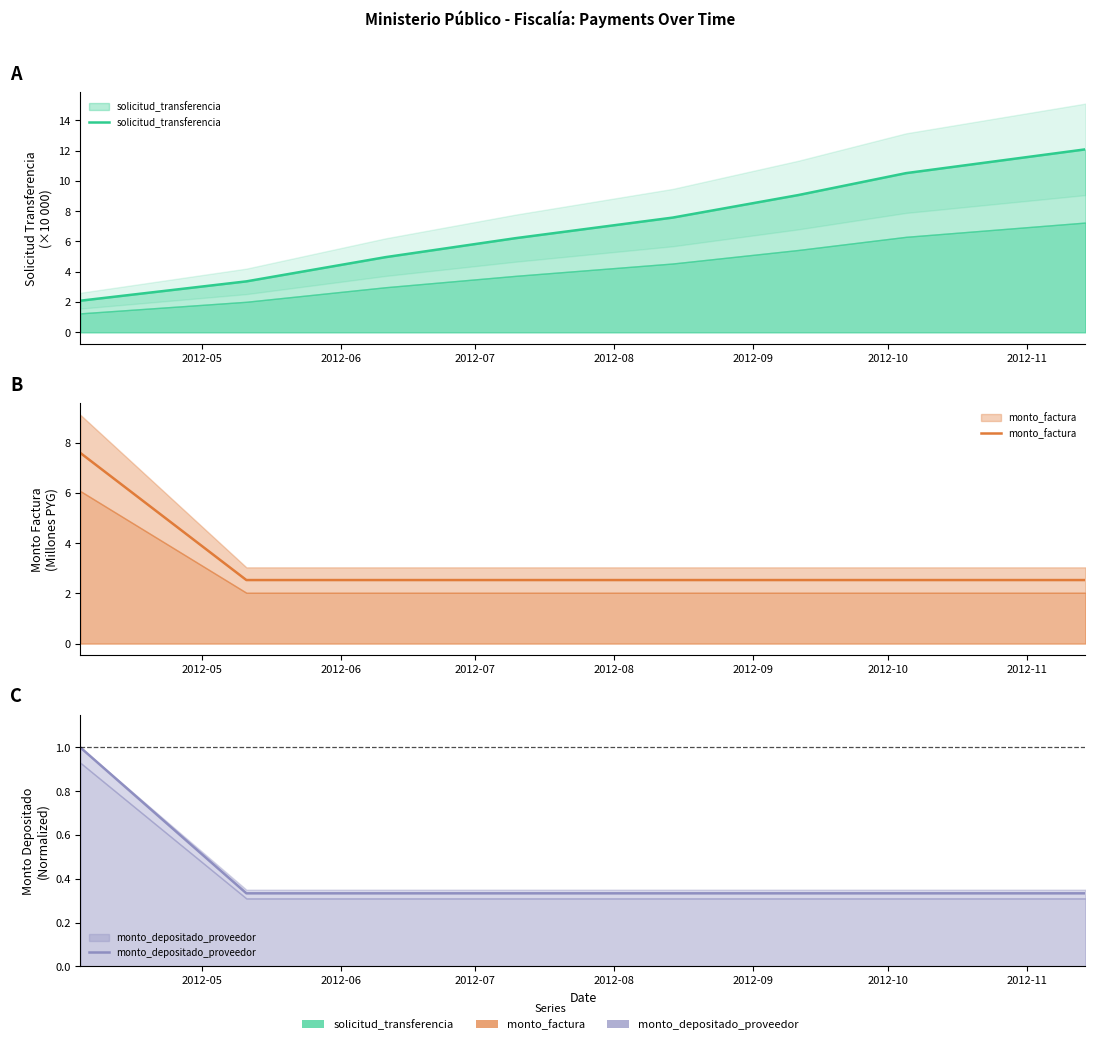

Reading left to right, list all the values displayed in this chart.

solicitud_transferencia: 2.1	3.4	5.0	6.2	7.6	9.1	10.5	12.1
monto_factura: 7.6	2.5	2.5	2.5	2.5	2.5	2.5	2.5
monto_depositado_proveedor: 1.0	0.3	0.3	0.3	0.3	0.3	0.3	0.3